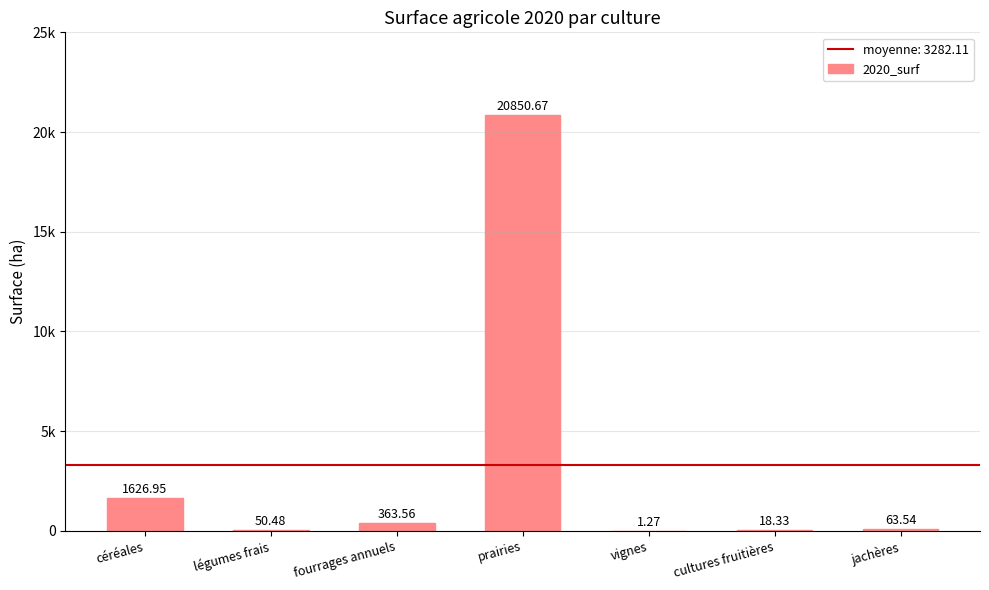

Reading right to left, what are all the values shown in this chart?

jachères=63.5	cultures fruitières=18.3	vignes=1.3	prairies=20850.7	fourrages annuels=363.6	légumes frais=50.5	céréales=1627.0